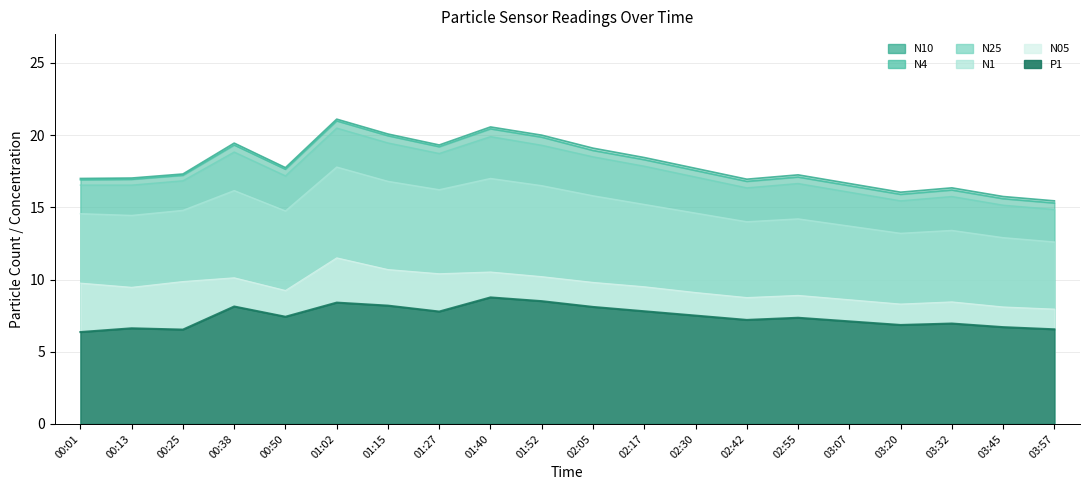

What position from the left is 03:07?

16